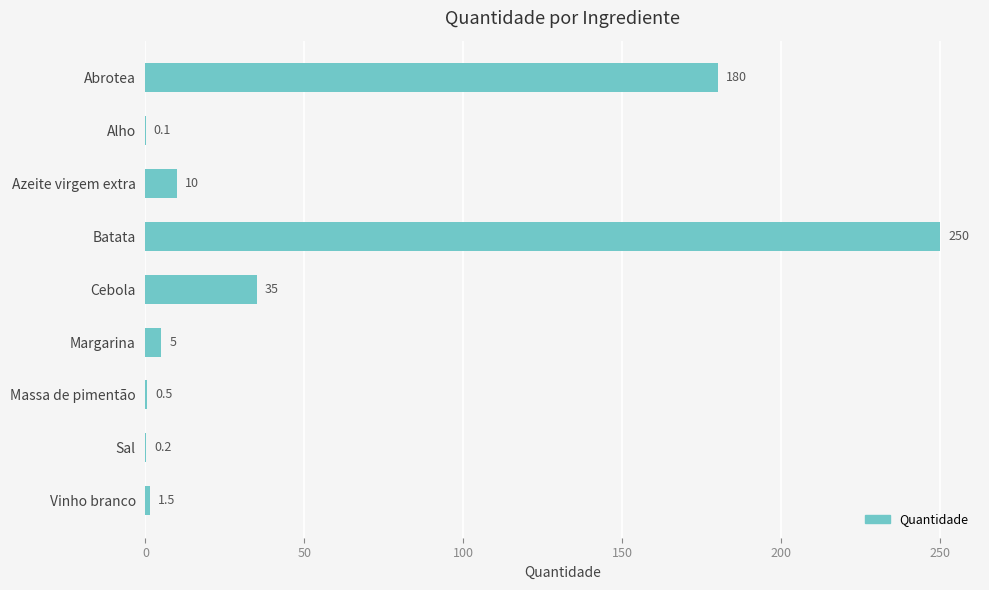

Reading bottom to top, what are all the values shown in this chart?

Vinho branco=1.5	Sal=0.2	Massa de pimentão=0.5	Margarina=5.0	Cebola=35.0	Batata=250.0	Azeite virgem extra=10.0	Alho=0.1	Abrotea=180.0